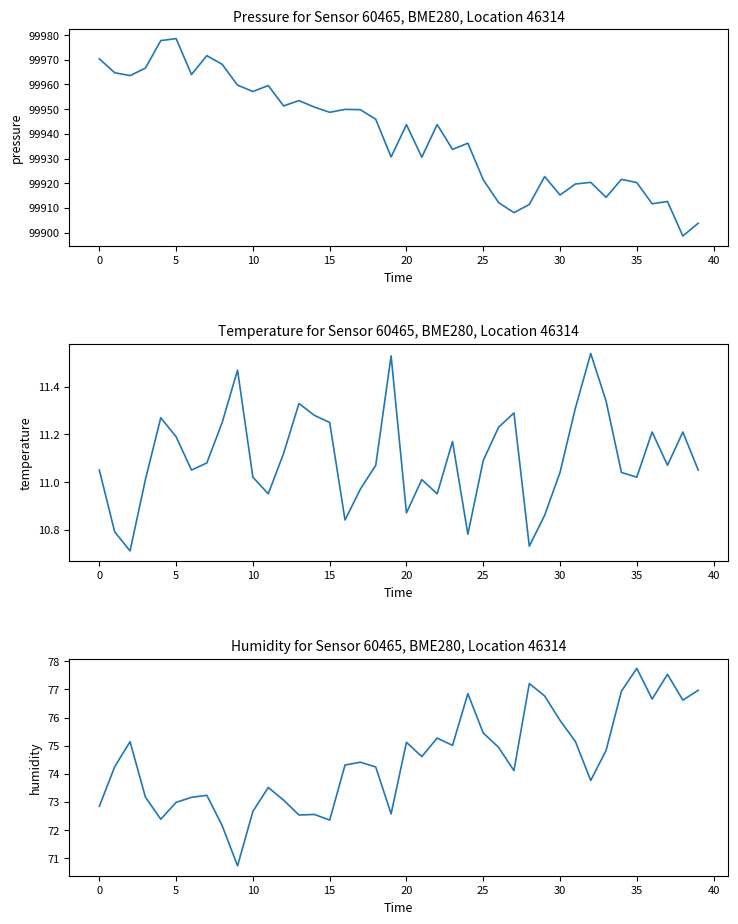

What is the sum of all temperature values?

444.0